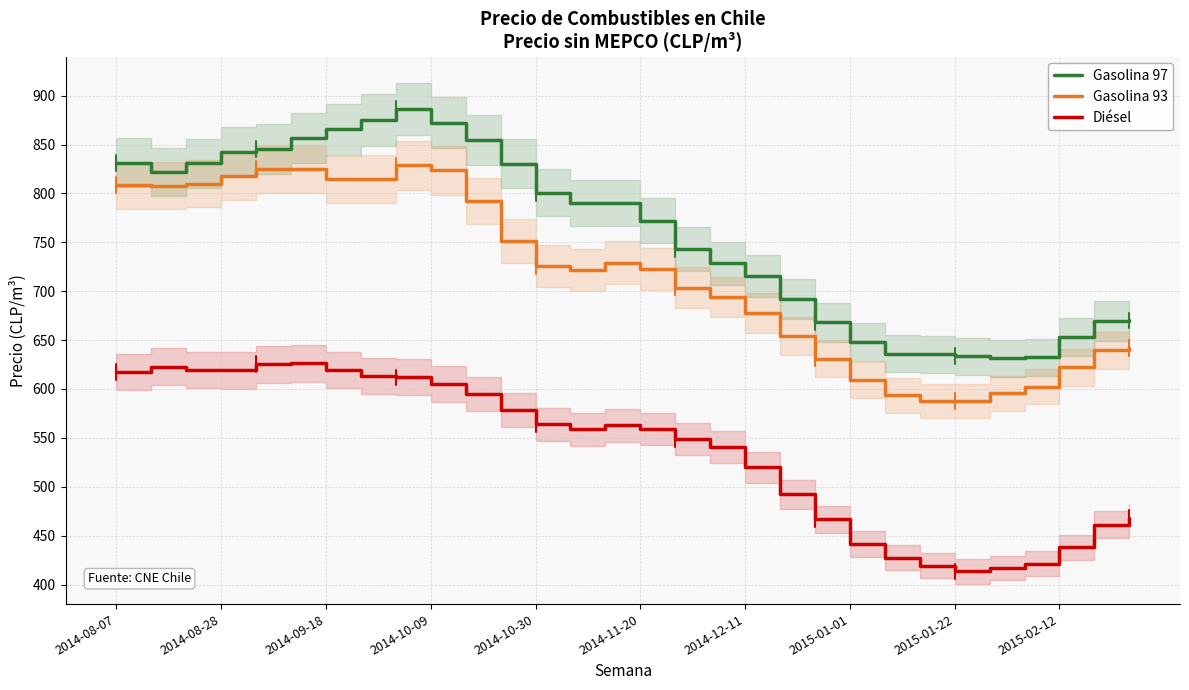

Is the value of Gasolina 93 at 20 greater than the value of Diésel at 25?

Yes